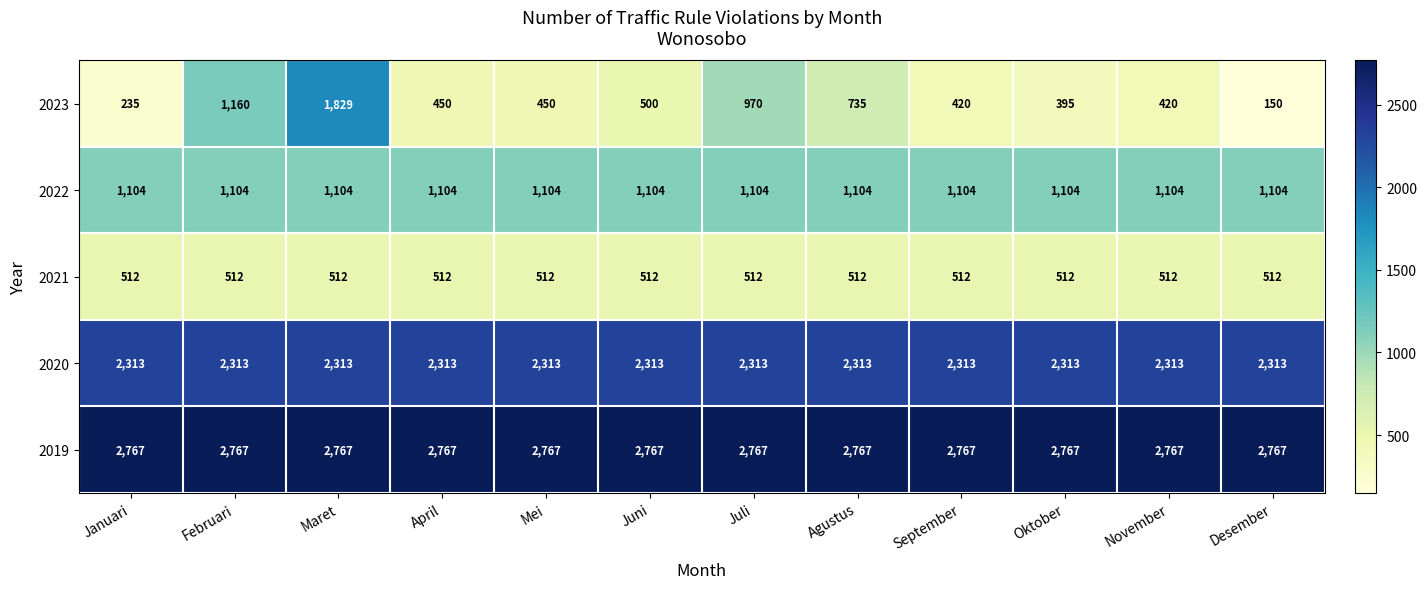

Which category has the lowest value across all series?

Desember